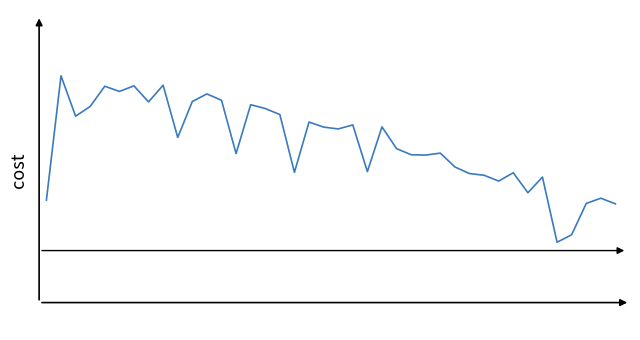

Reading left to right, what are all the values shown in this chart?

98896.4	99009.7	98972.9	98981.8	99000.3	98995.5	99000.6	98986.0	99001.2	98953.5	98986.3	98993.2	98987.5	98938.8	98983.4	98979.9	98974.4	98921.8	98967.6	98963.0	98961.3	98965.0	98922.4	98963.2	98943.3	98937.8	98937.5	98939.3	98926.6	98920.6	98919.1	98913.8	98921.3	98903.1	98917.4	98858.0	98864.8	98893.3	98898.2	98893.0